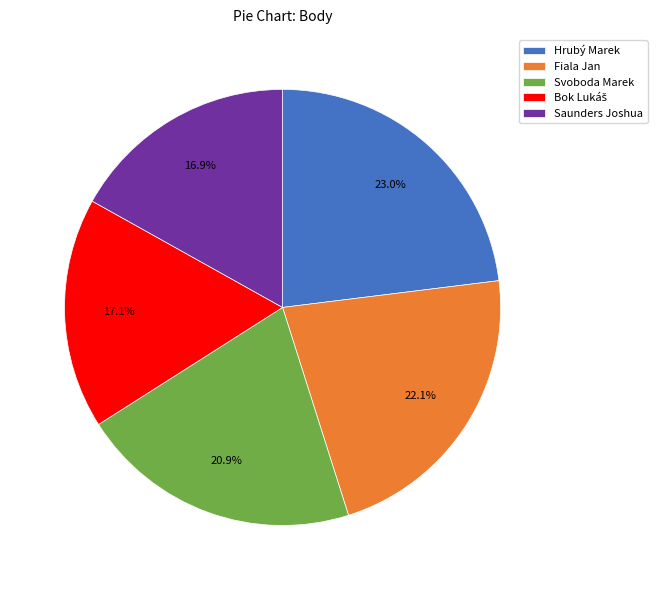

Does Hrubý Marek represent more than half of the total?

No